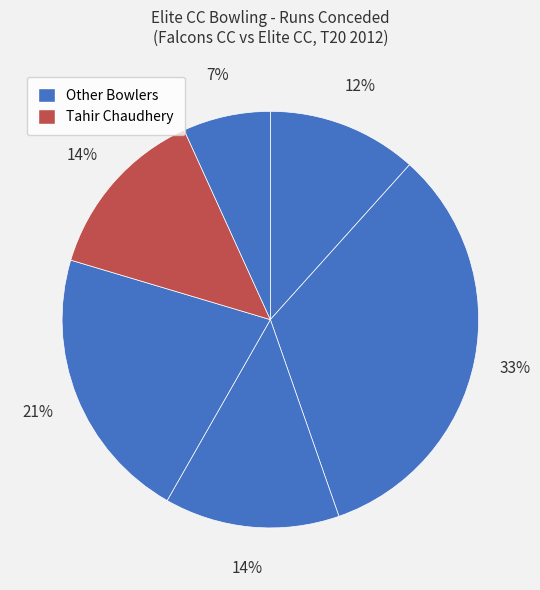

How many segments does this pie chart have?

6